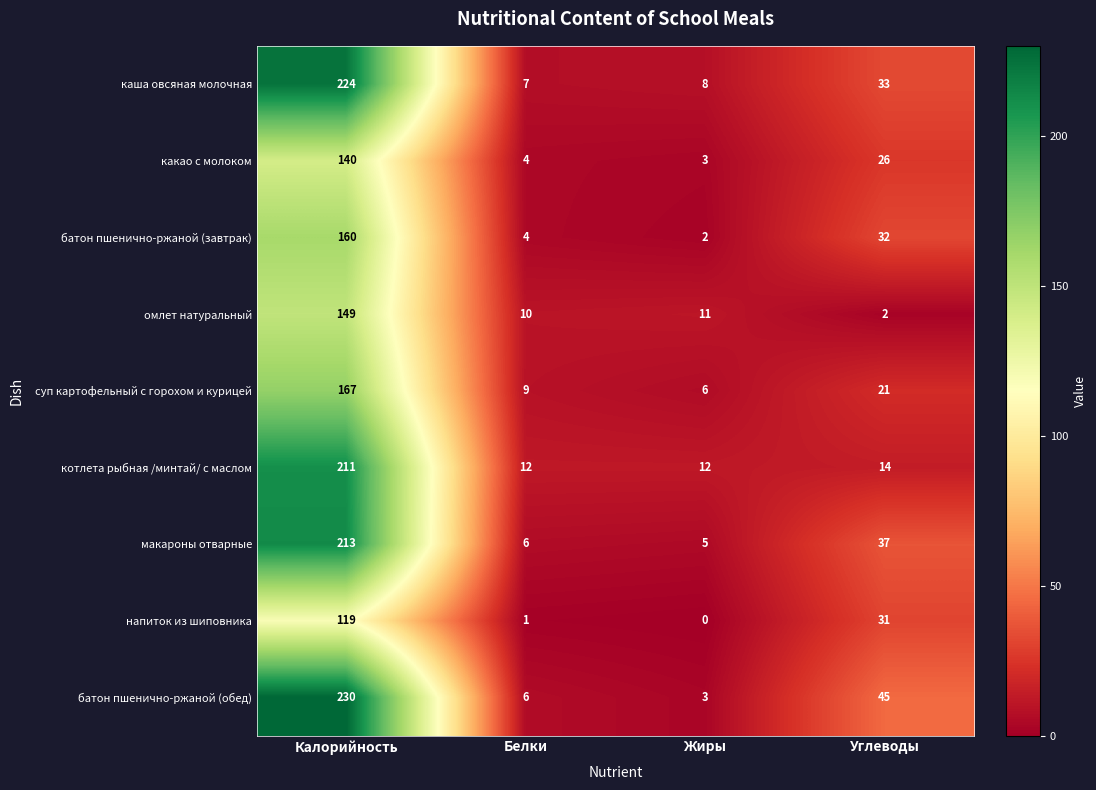

At which label does напиток из шиповника first exceed 31?

Калорийность